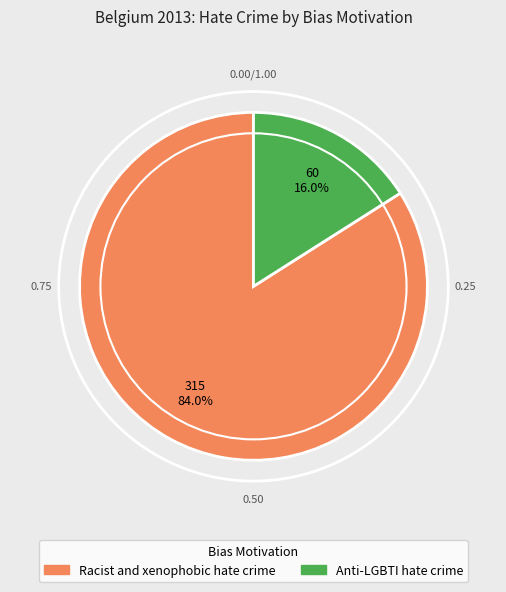

Does any single category account for the majority?

Yes